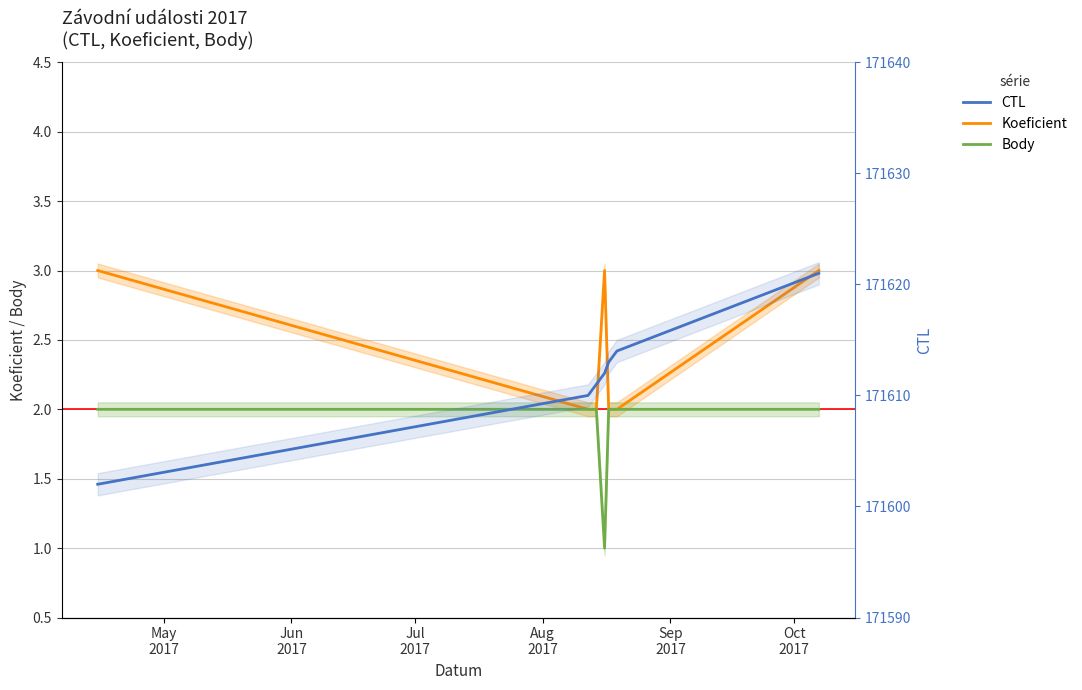

True or false: Body and CTL intersect in this chart.

False